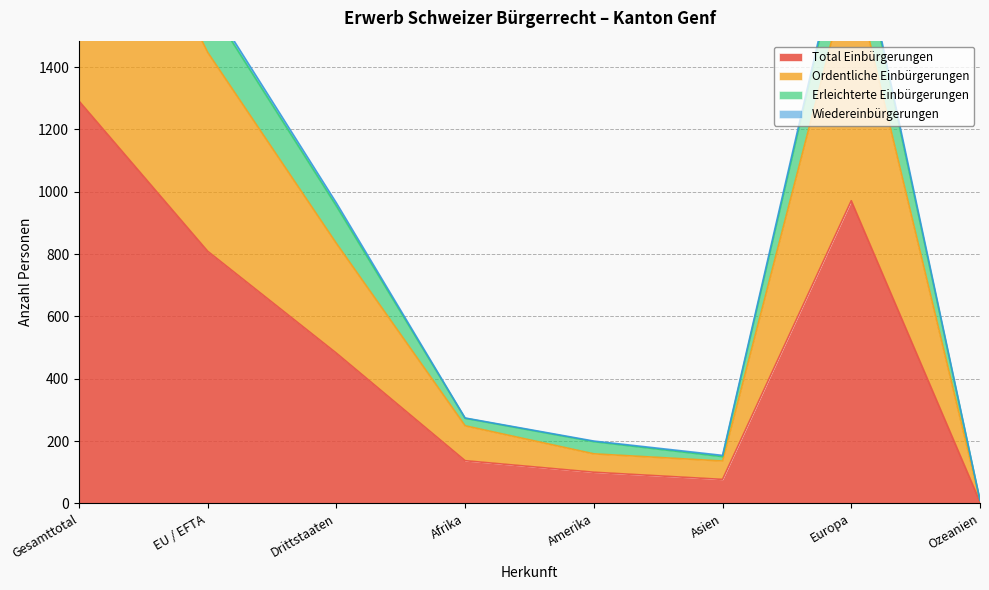

What is the value of the Ordentliche Einbürgerungen point at the 3rd from the left?

834